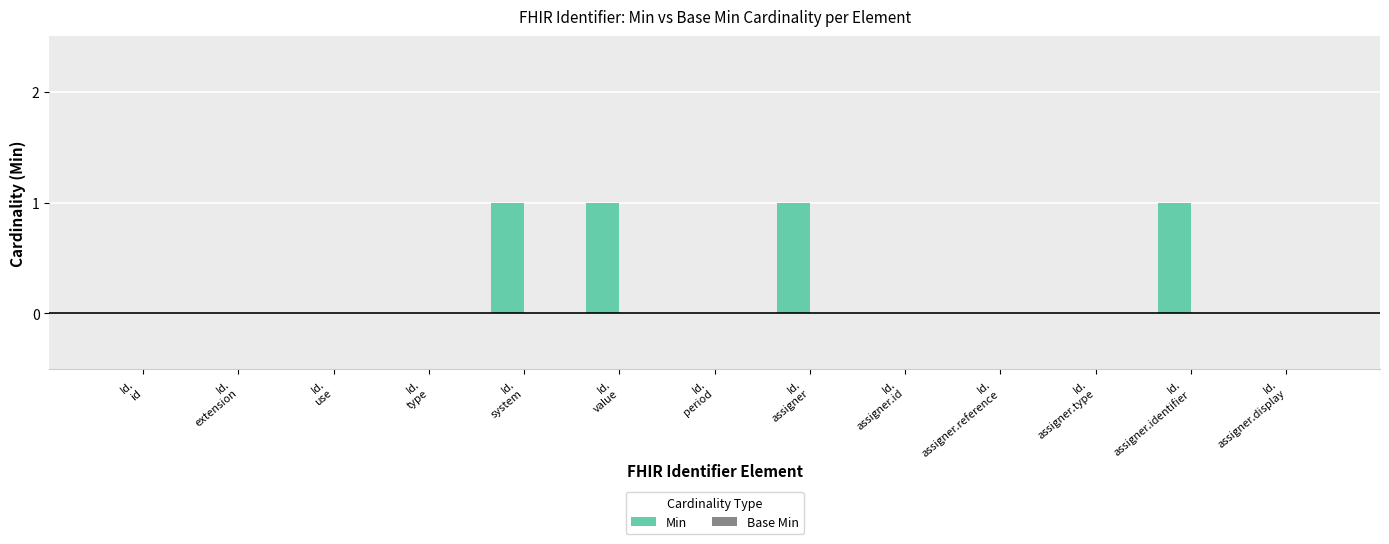

How many series are shown in this chart?

1